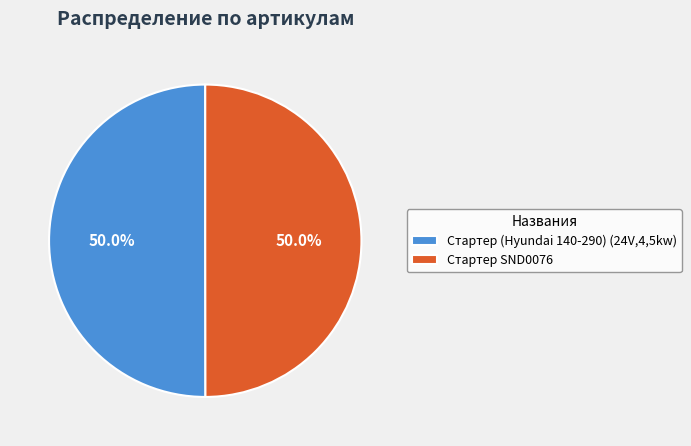

True or false: Стартер SND0076 accounts for 50% of the total.

True